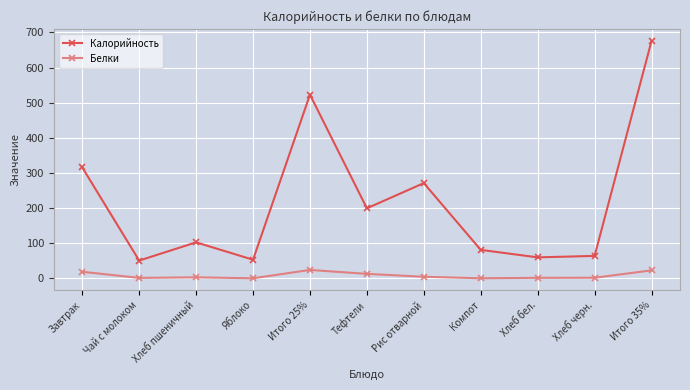

True or false: Калорийность has more than 2 interior local peaks.

True